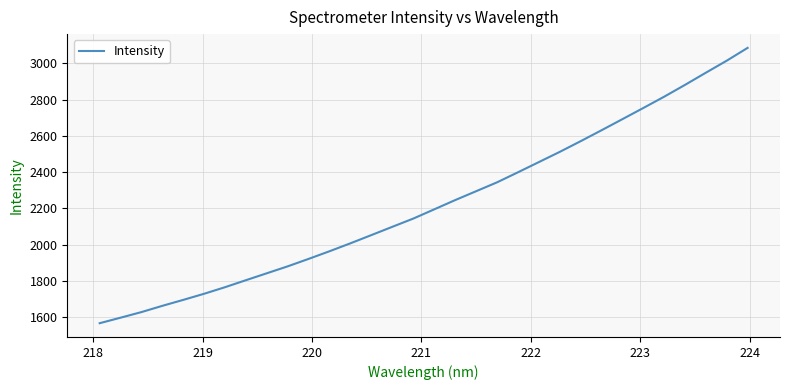

What is the difference between the maximum and minimum values?

1518.1